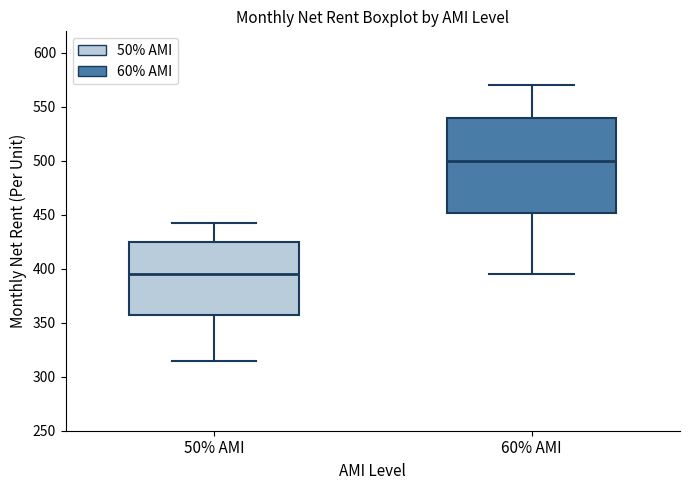

Which box has the lowest median line?

50% AMI